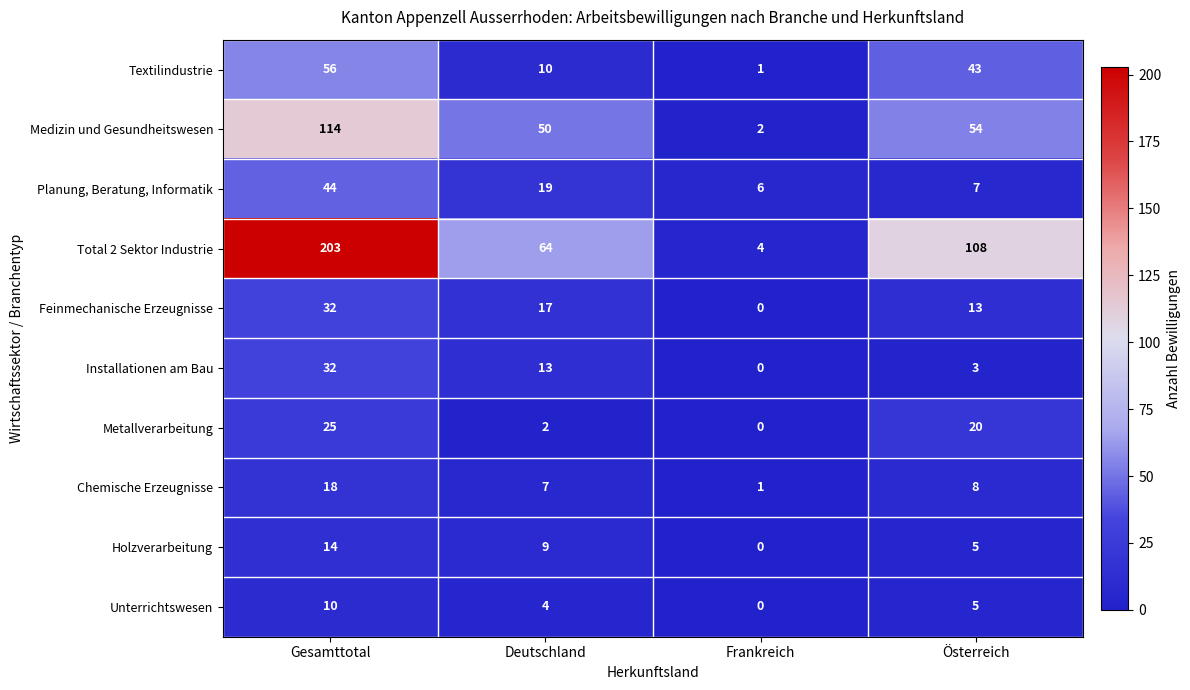

Which category has the lowest value across all series?

Frankreich